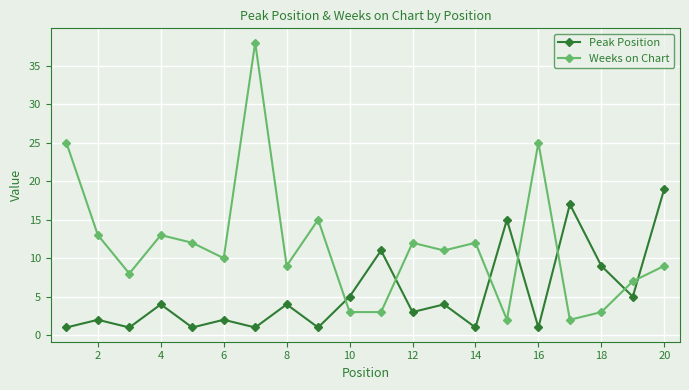

At how many categories does at least one series exceed 24?

3